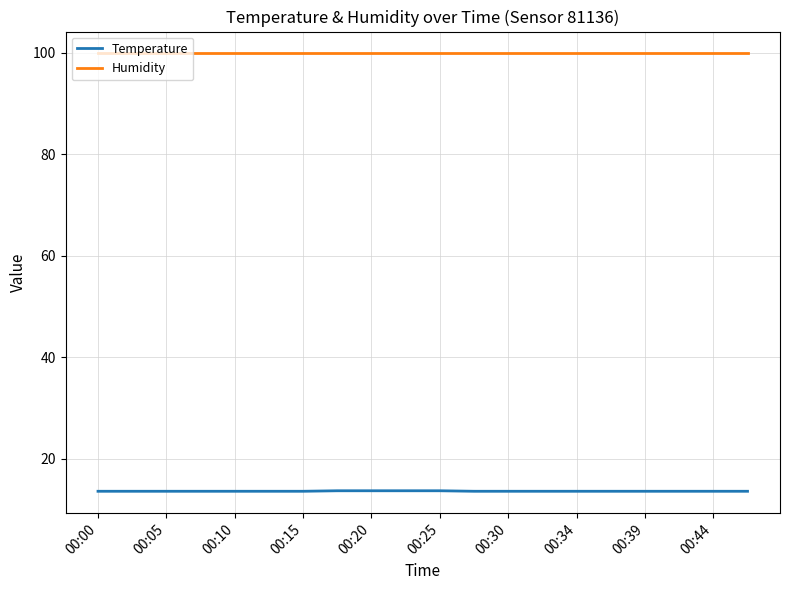

True or false: Temperature and Humidity cross at least once.

False